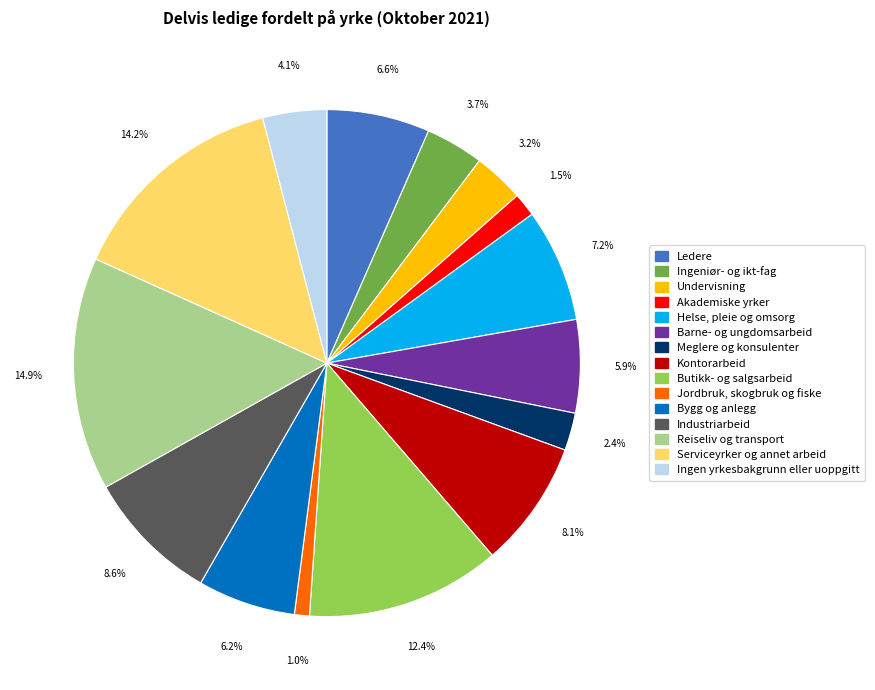

How many segments does this pie chart have?

15